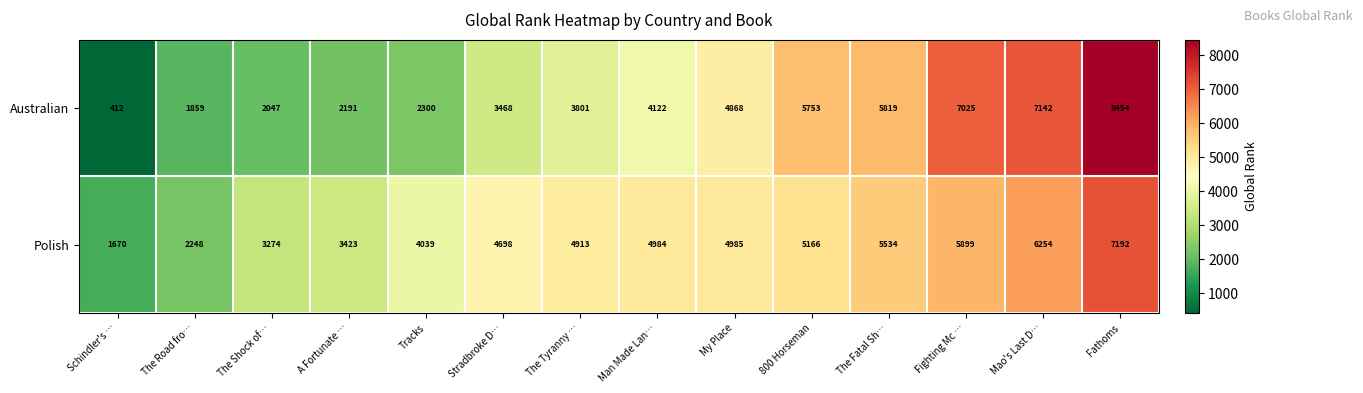

True or false: Polish has a value of 2778 at 800 Horseman.

False